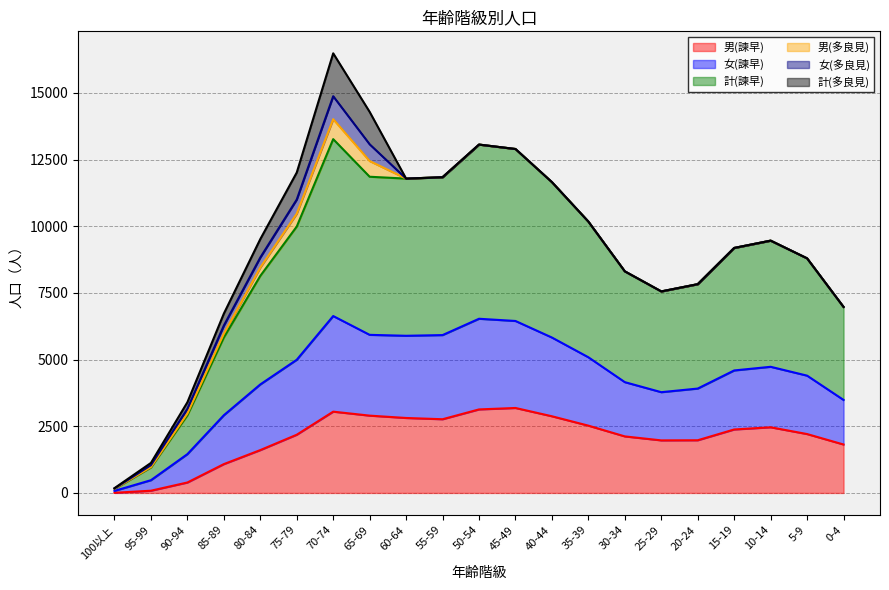

What is the maximum value for 男(諫早)?

3186